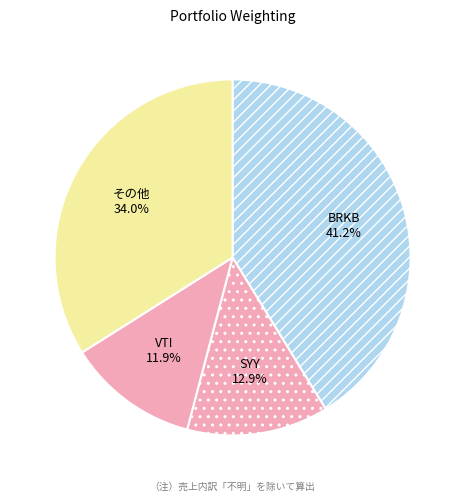

To the nearest percent, what is the average slice percentage?

25%